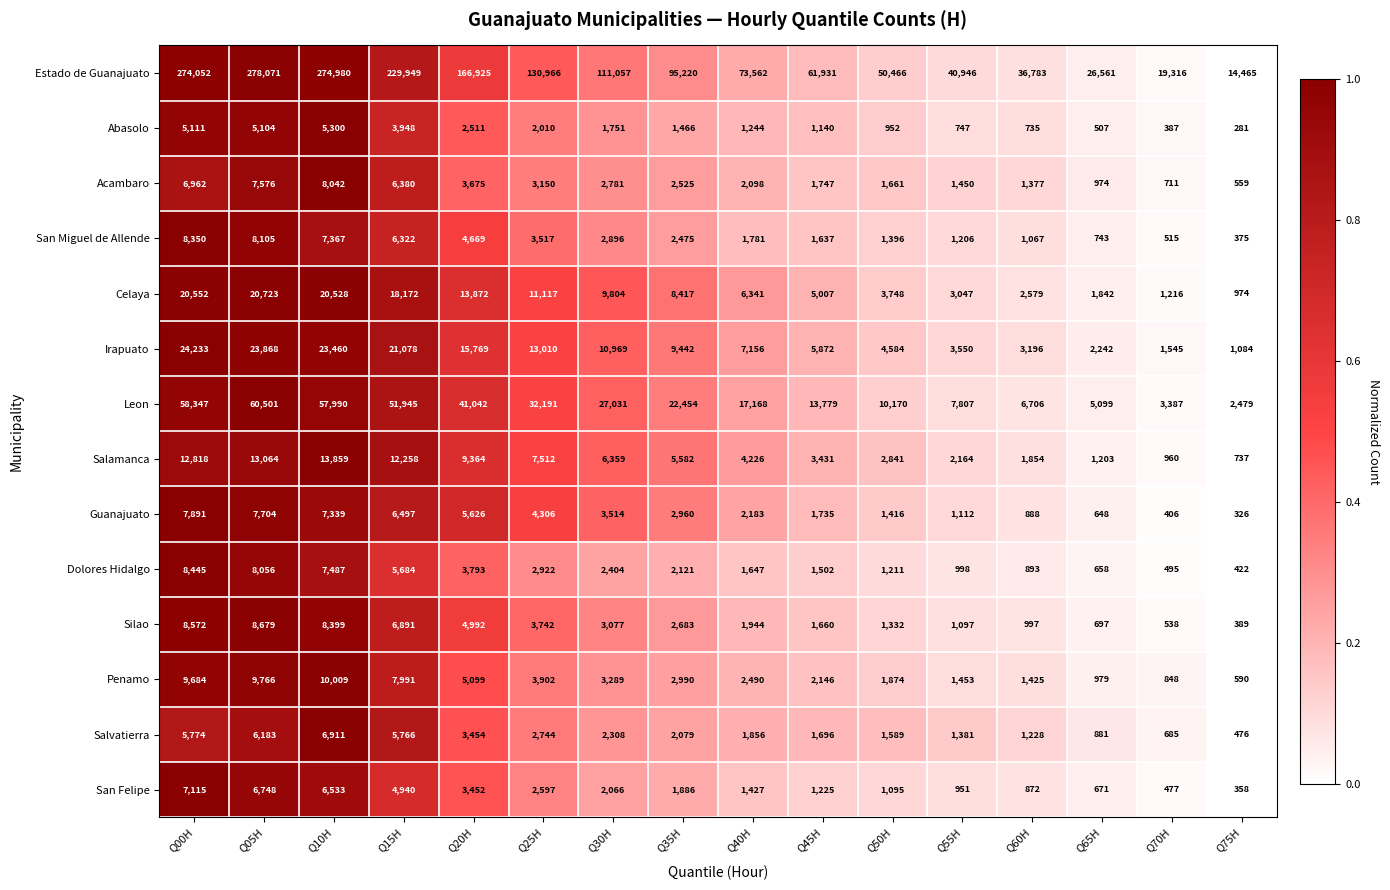

At which label is Guanajuato closest to 4108?

Q25H